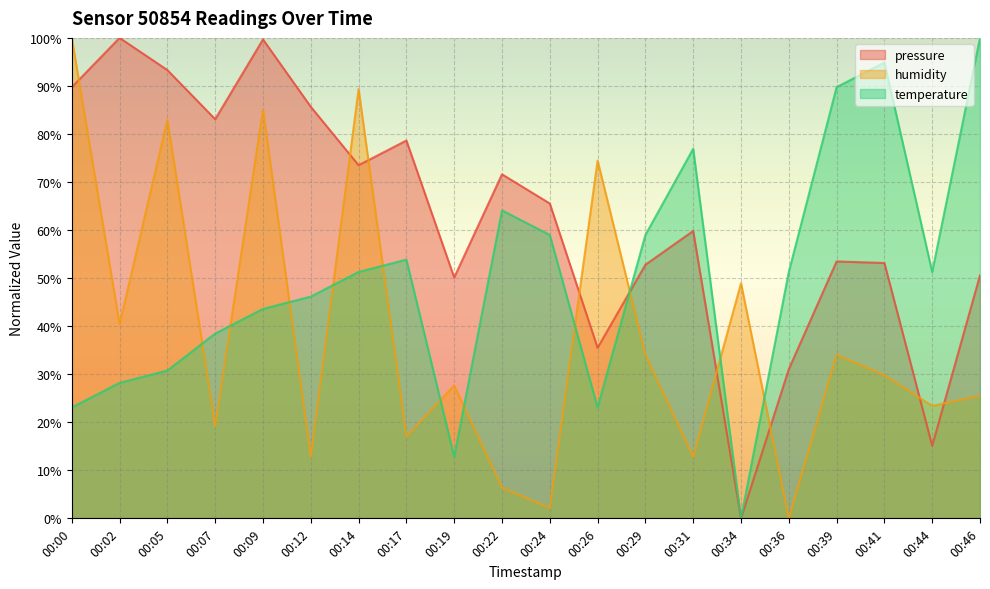

Which category has the highest value in the temperature series?

00:46